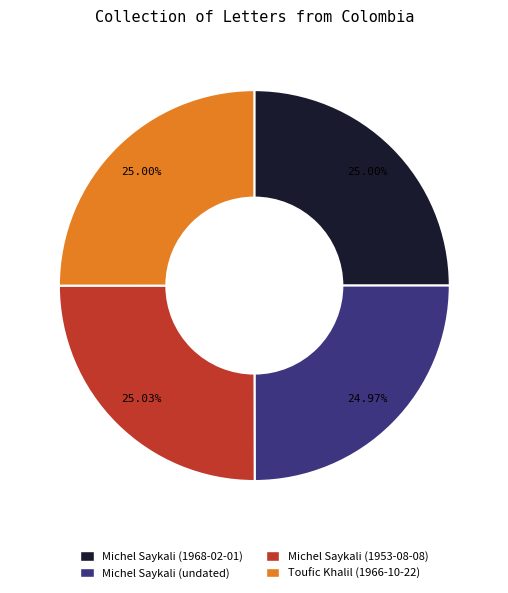

Is there a majority slice in this chart?

No